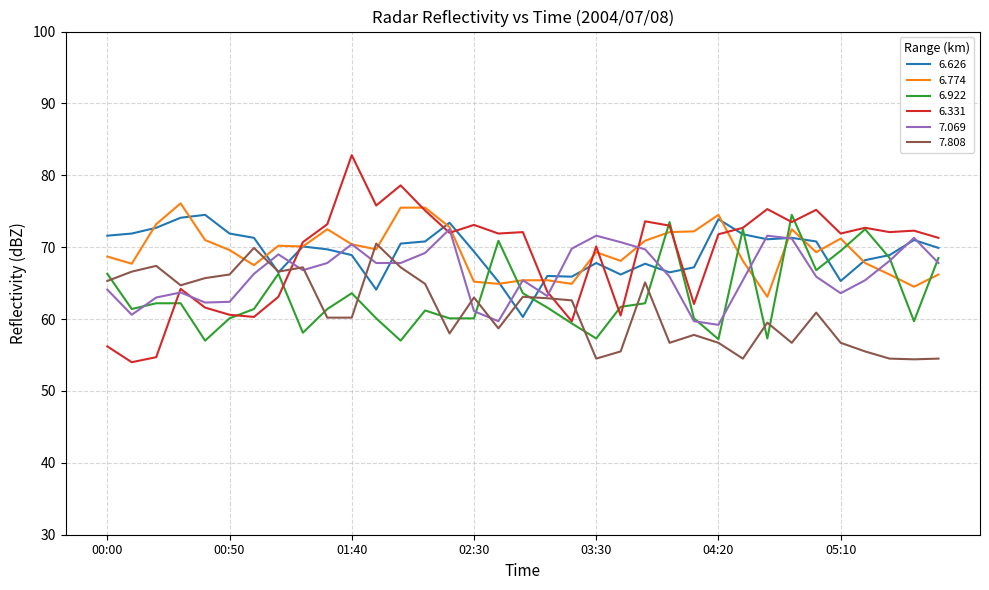

True or false: 7.808 and 6.774 intersect in this chart.

True